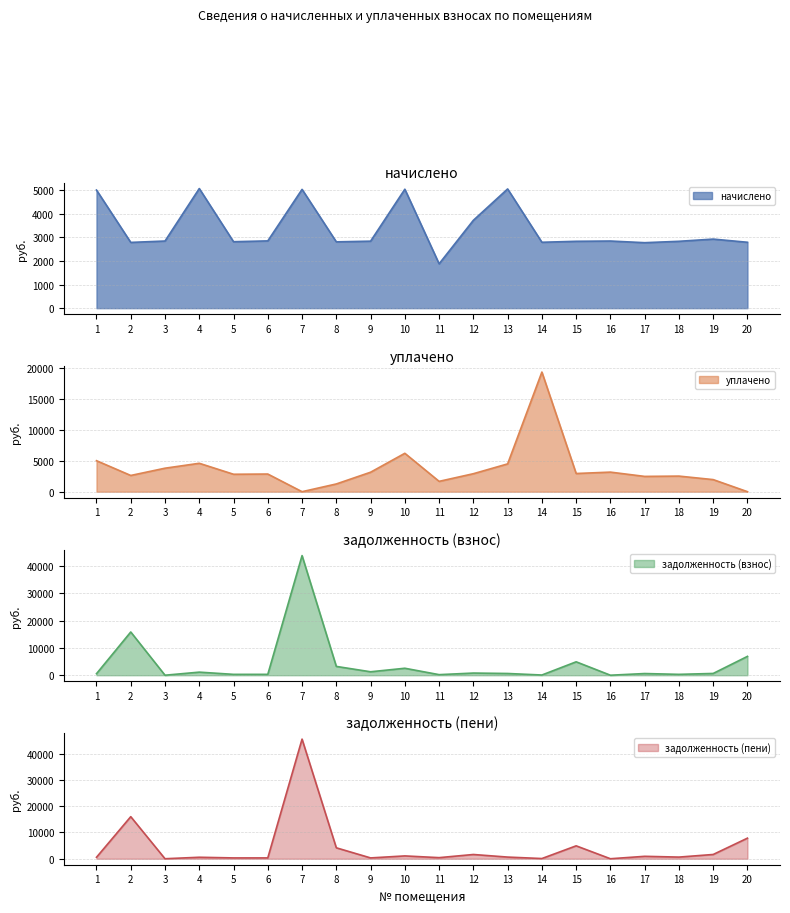

Rank the series at 14 from lowest to highest value.

задолженность (взнос), задолженность (пени), начислено, уплачено